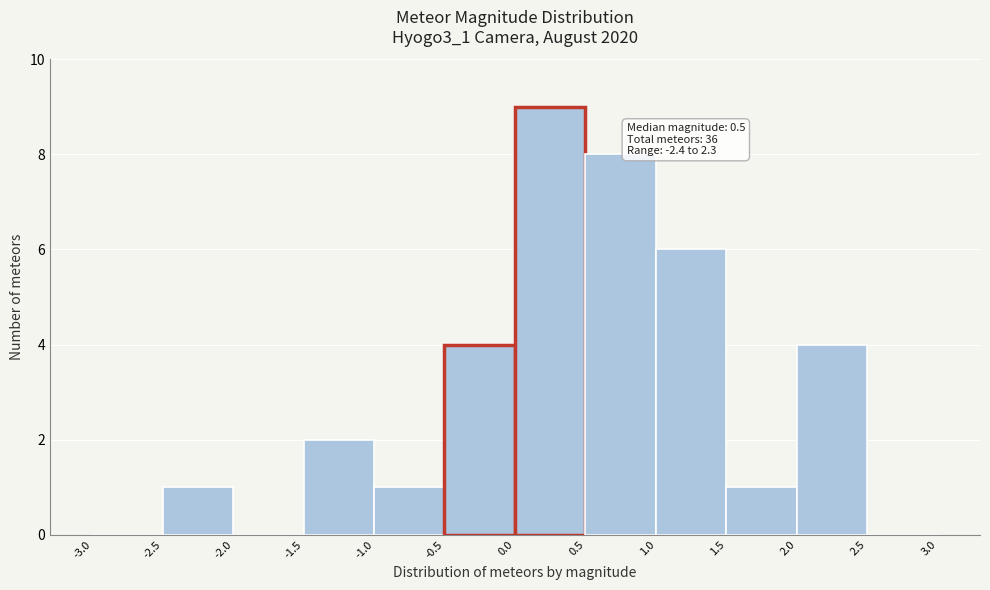

Which range on the x-axis has the tallest bar?

0.0 to 0.5